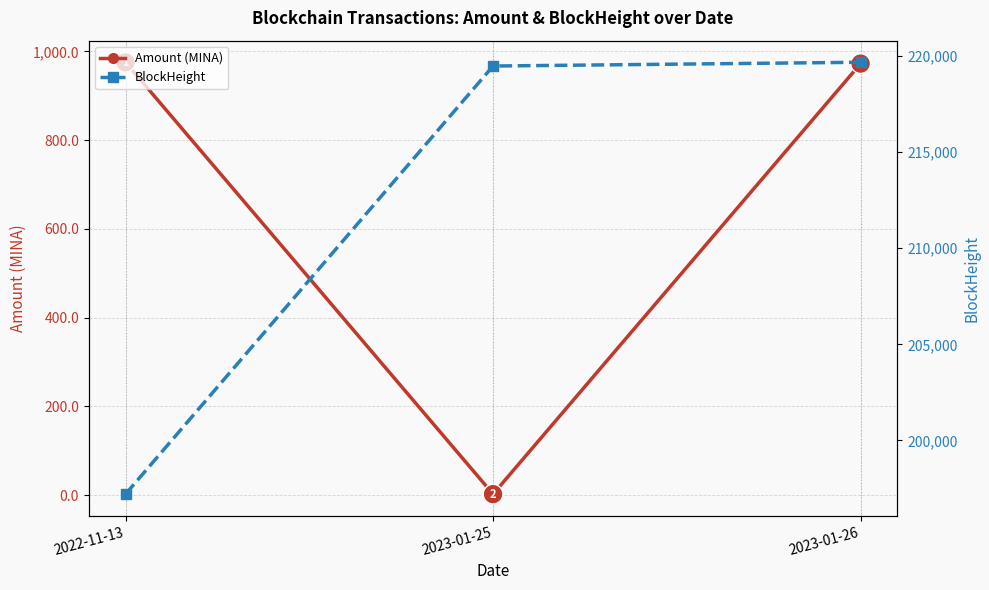

What is the value of the Amount (MINA) point at the 2nd from the left?

2.0